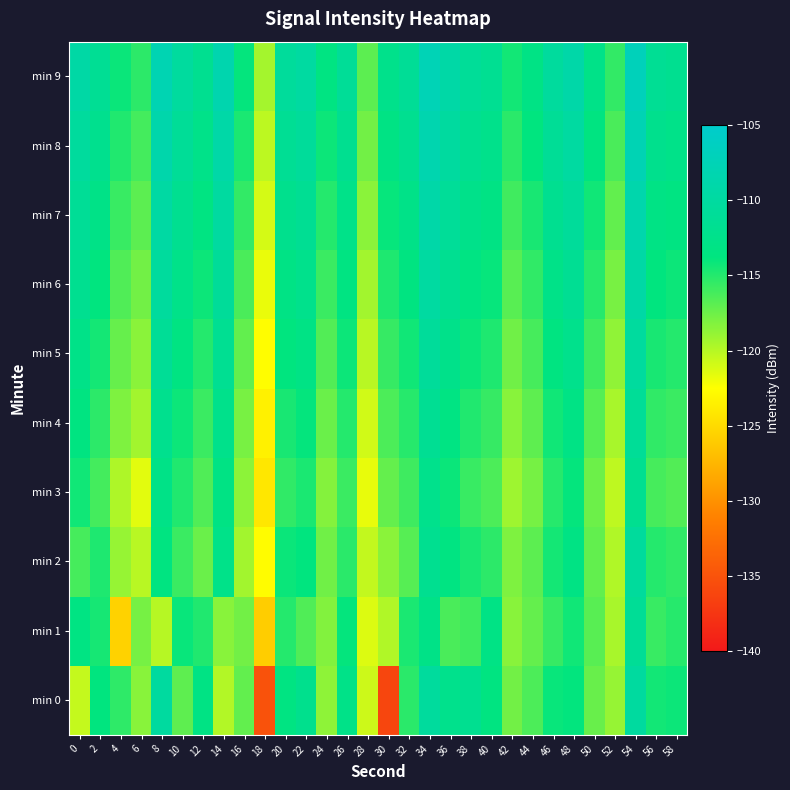

At which category is the sum across all series the highest?

54